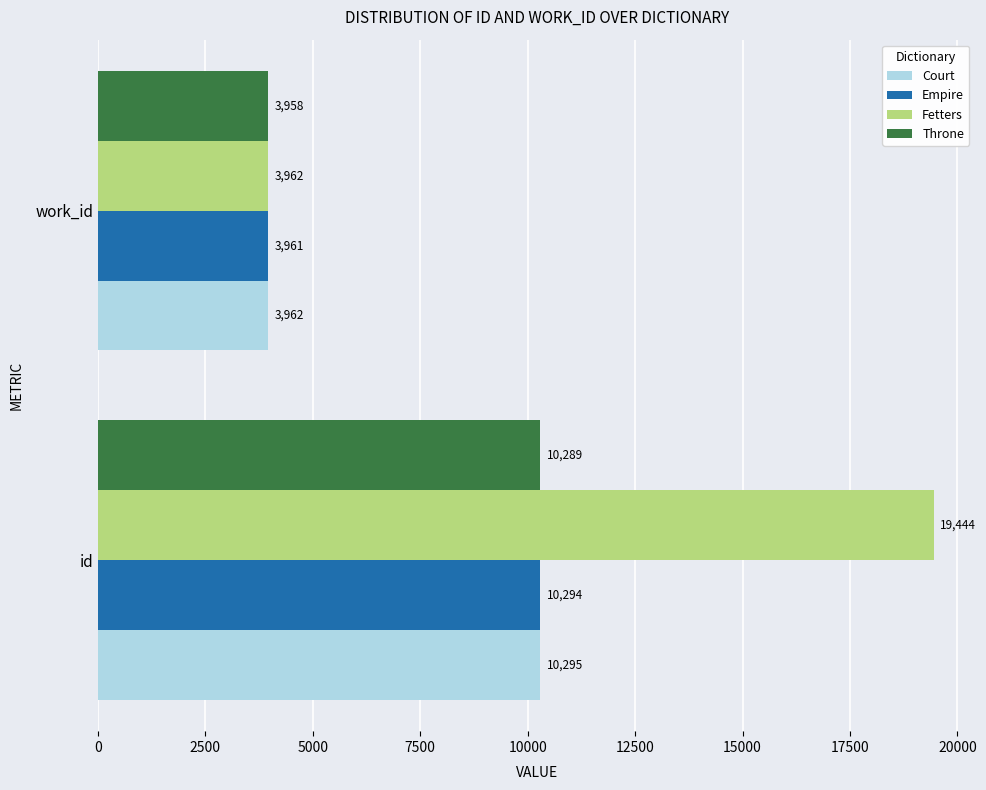

Is it true that Court equals 14329 at id?

False